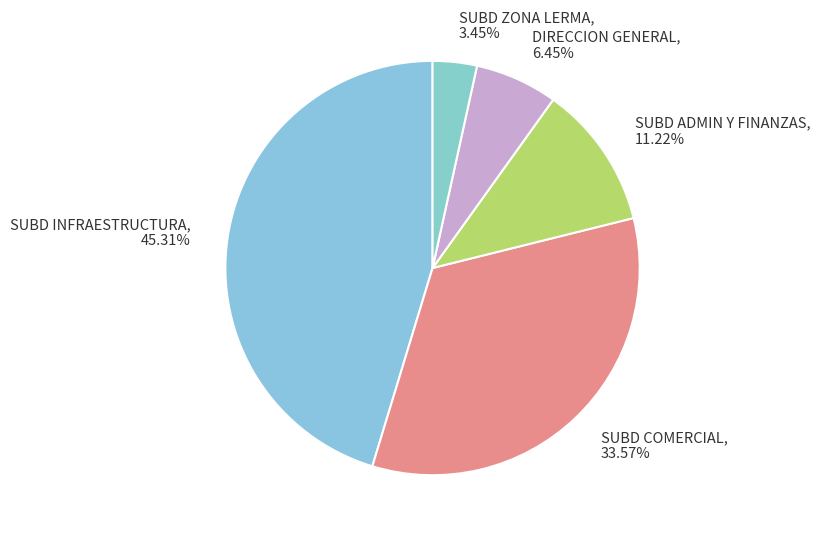

Is there any slice that represents more than half of the pie?

No